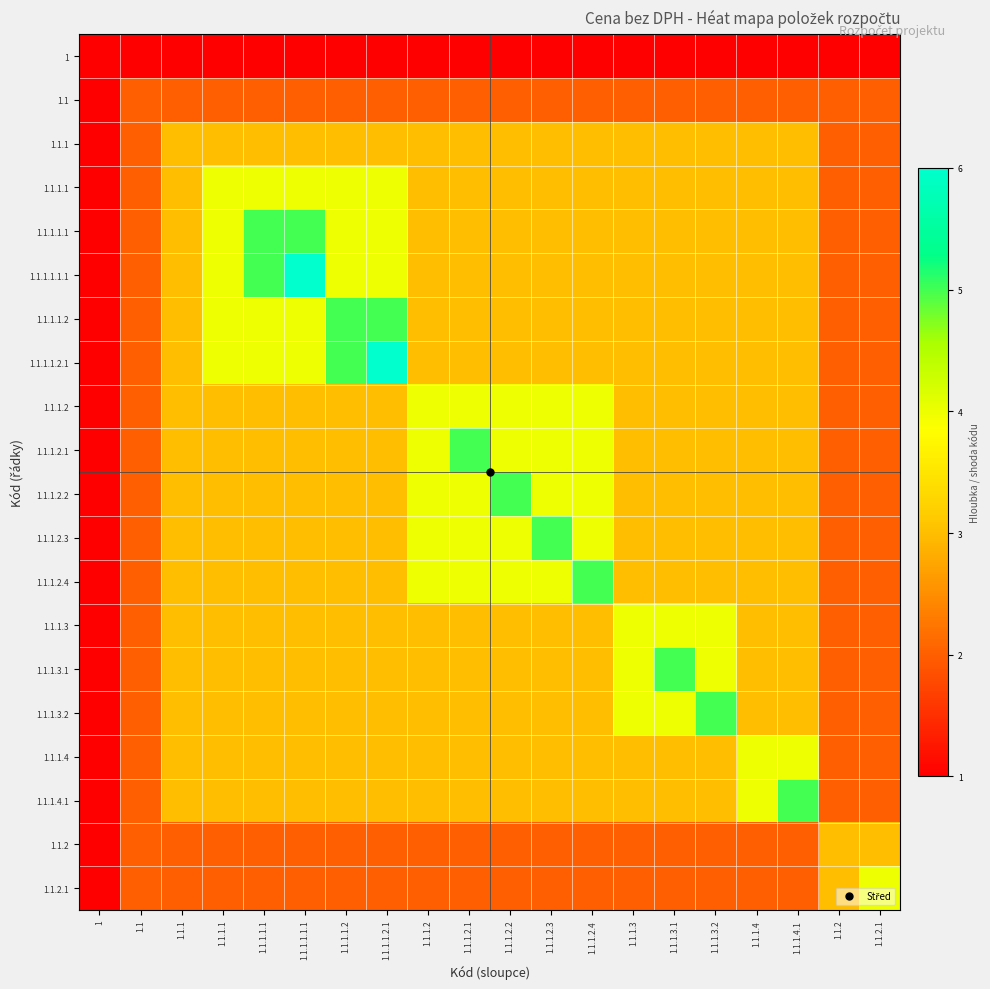

Between 1.1.1.1.1.1 and 1.1.2, which series saw the biggest shift?

1.1.1.1.1.1